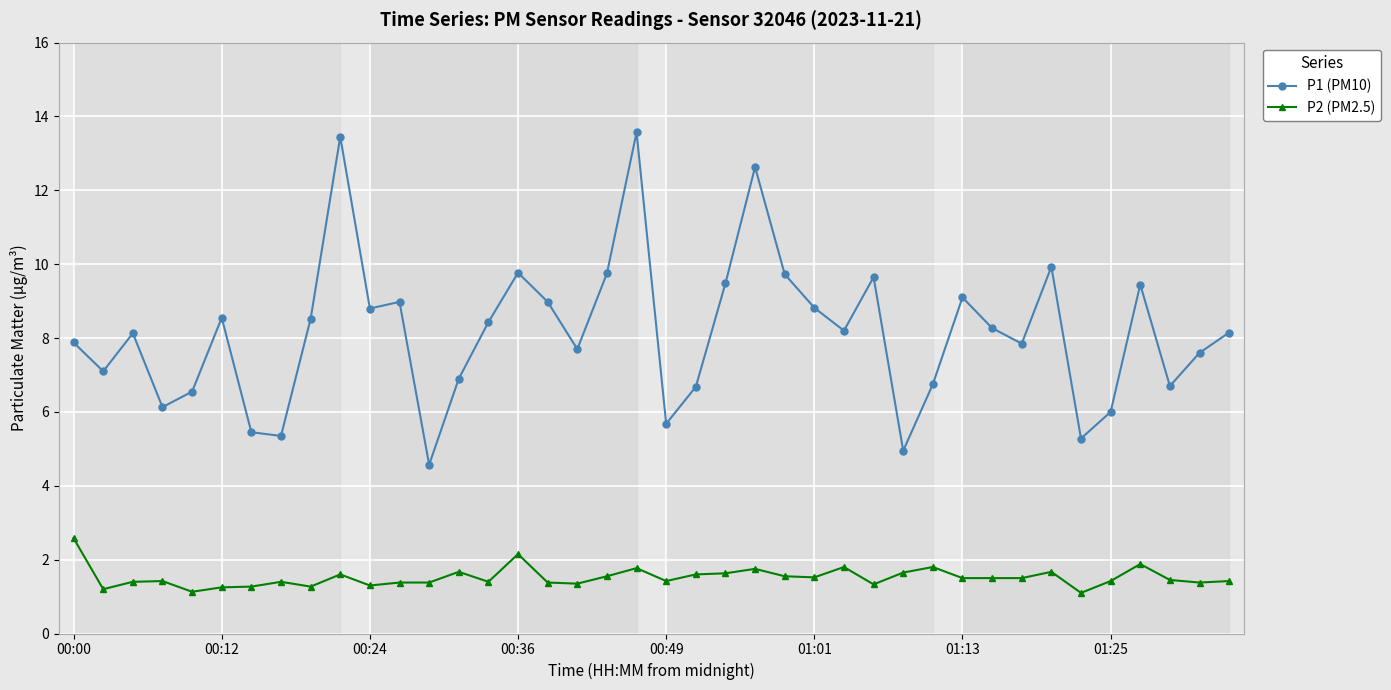

What is the value of the P1 (PM10) point at the 26th from the left?

8.8